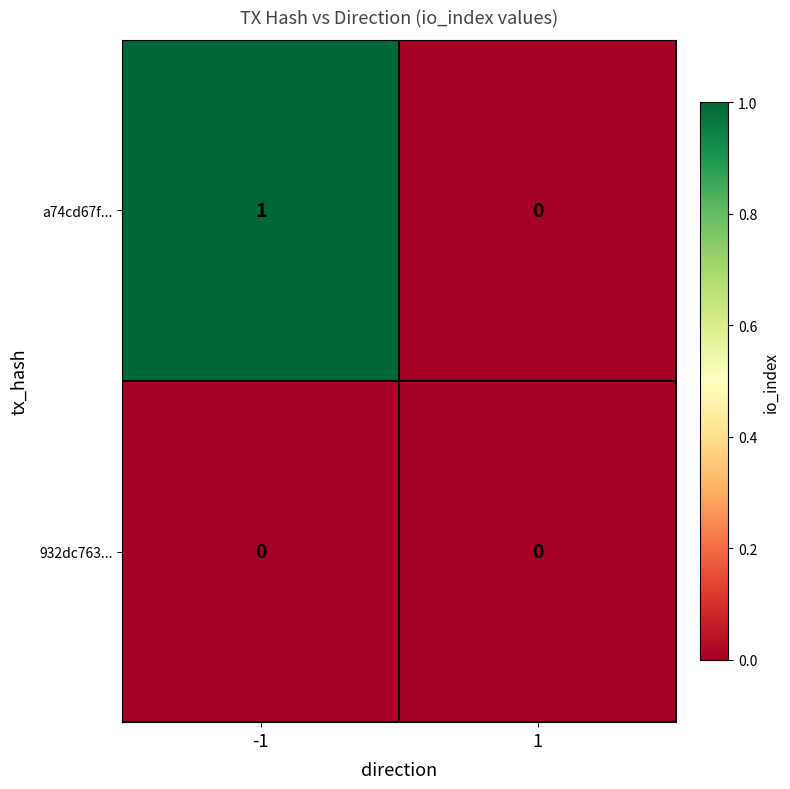

How many data points in a74cd67f... are less than 1?

1